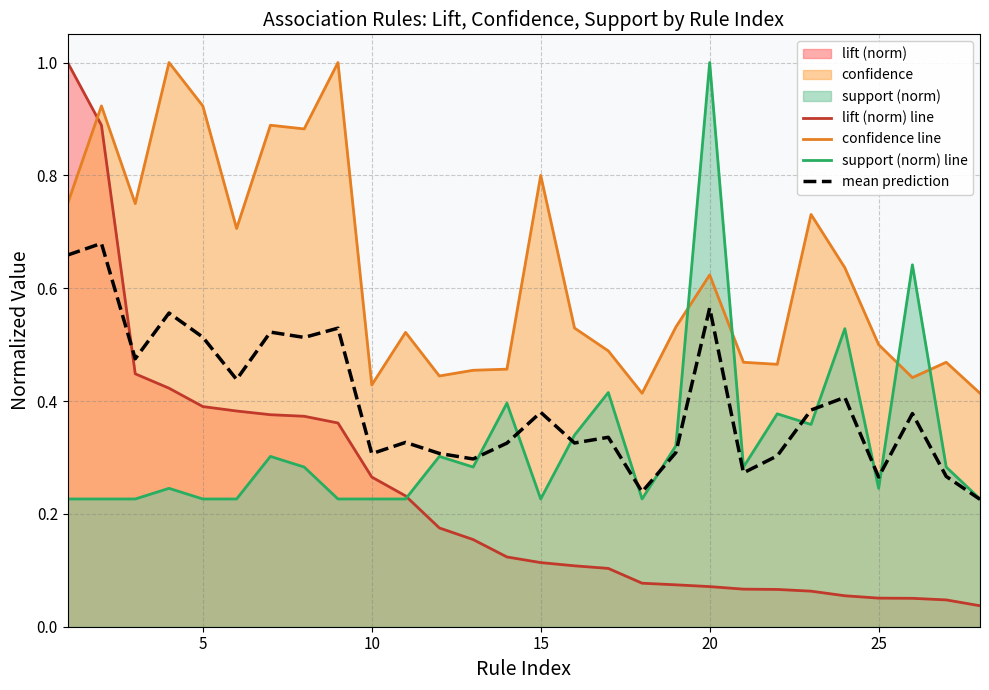

Rank the series by their average value, from lowest to highest.

lift (norm) line, support (norm) line, mean prediction, confidence line